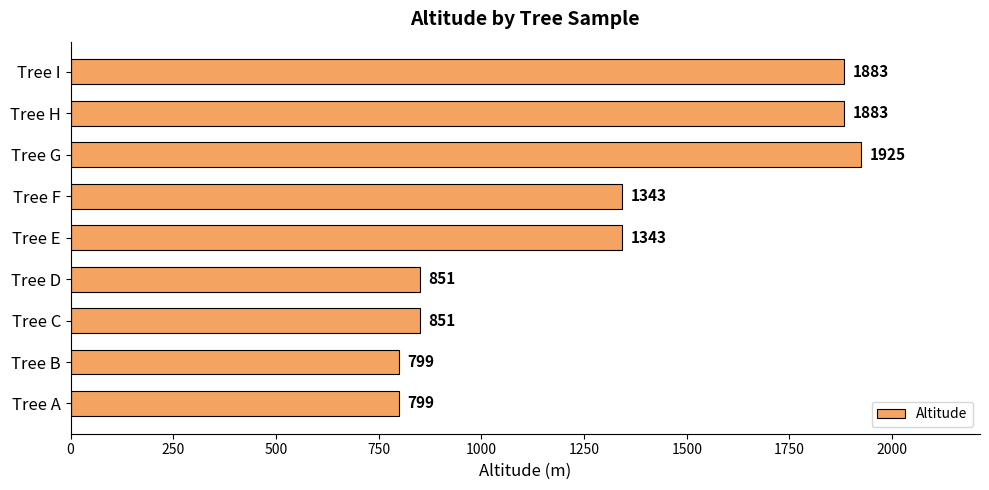

What is the difference between the second highest and minimum values?

1084